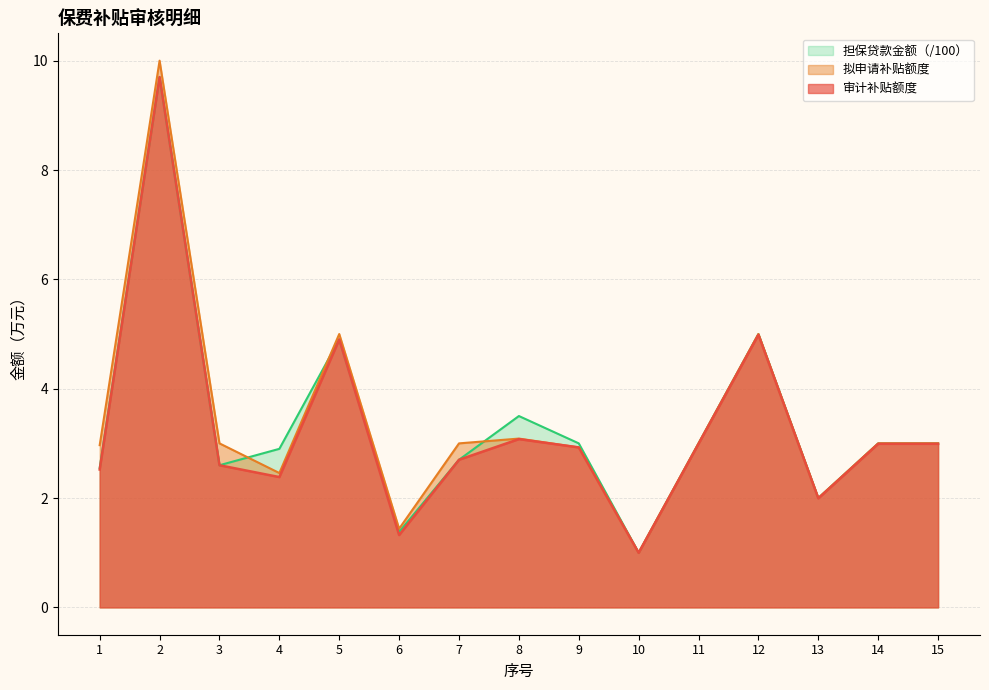

At 7, list the series in order from smallest to largest.

审计补贴额度, 担保贷款金额, 拟申请补贴额度